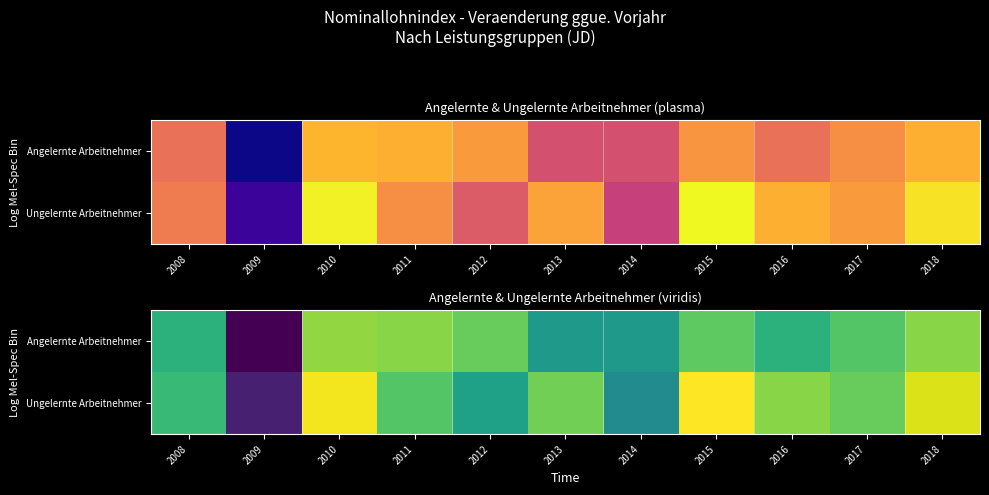

How many values in the Angelernte Arbeitnehmer series are below 2?

3